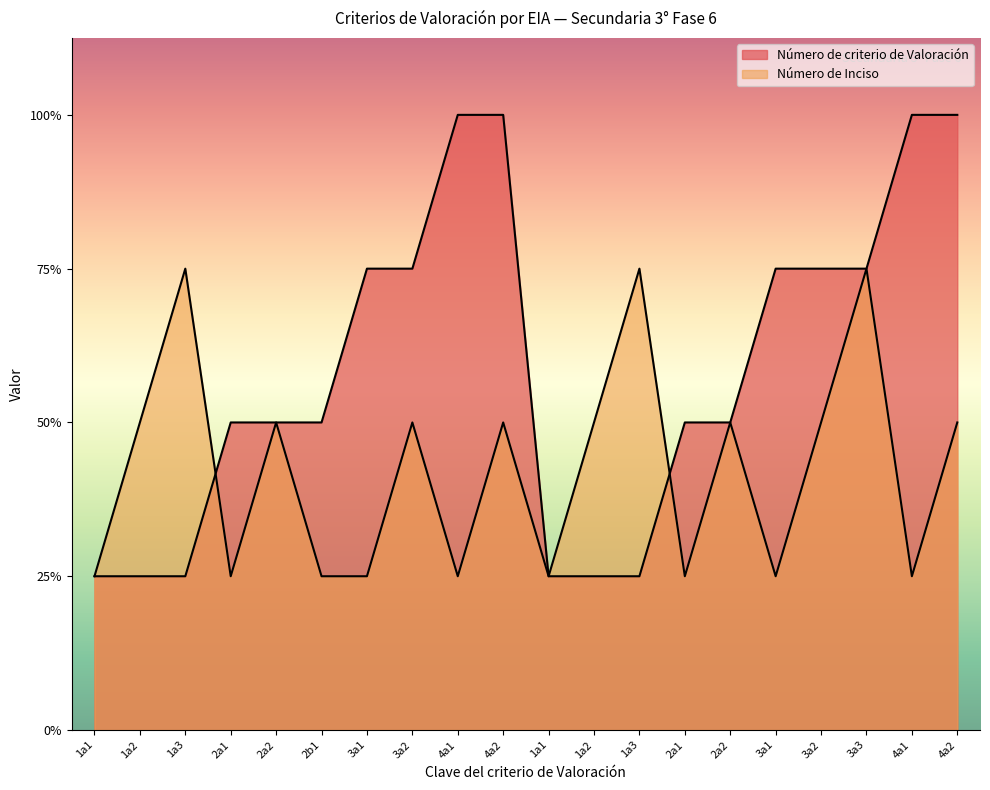

What is the spread (max minus min) of values at 4a2?

2